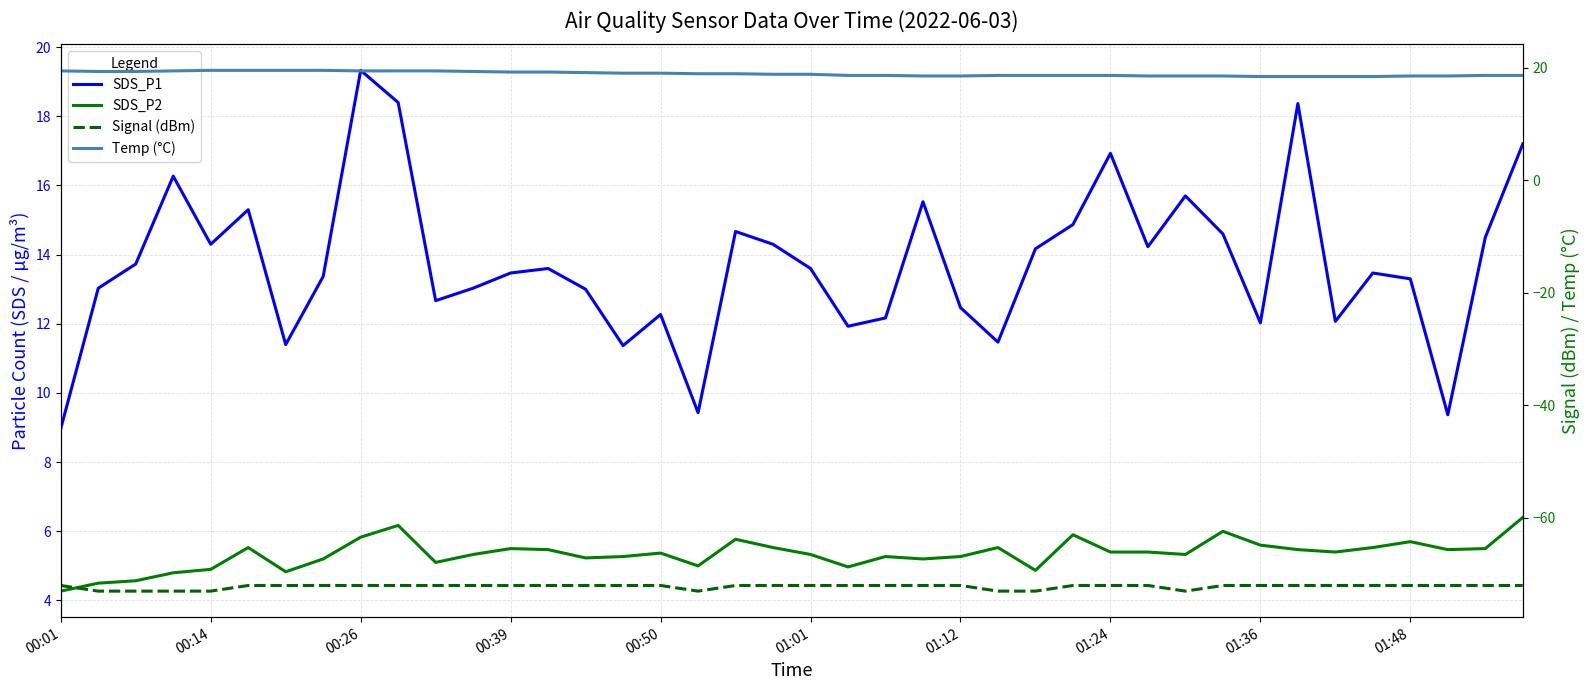

True or false: SDS_P2 has more than 2 interior local peaks.

True